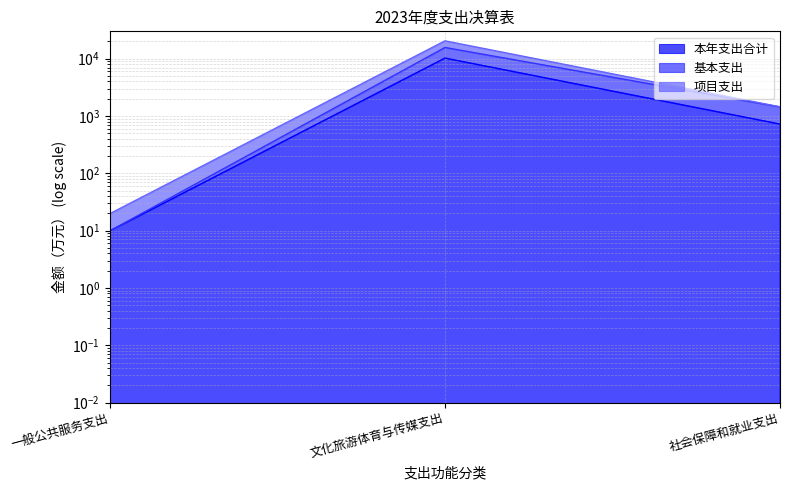

How many categories are shown in the chart?

3